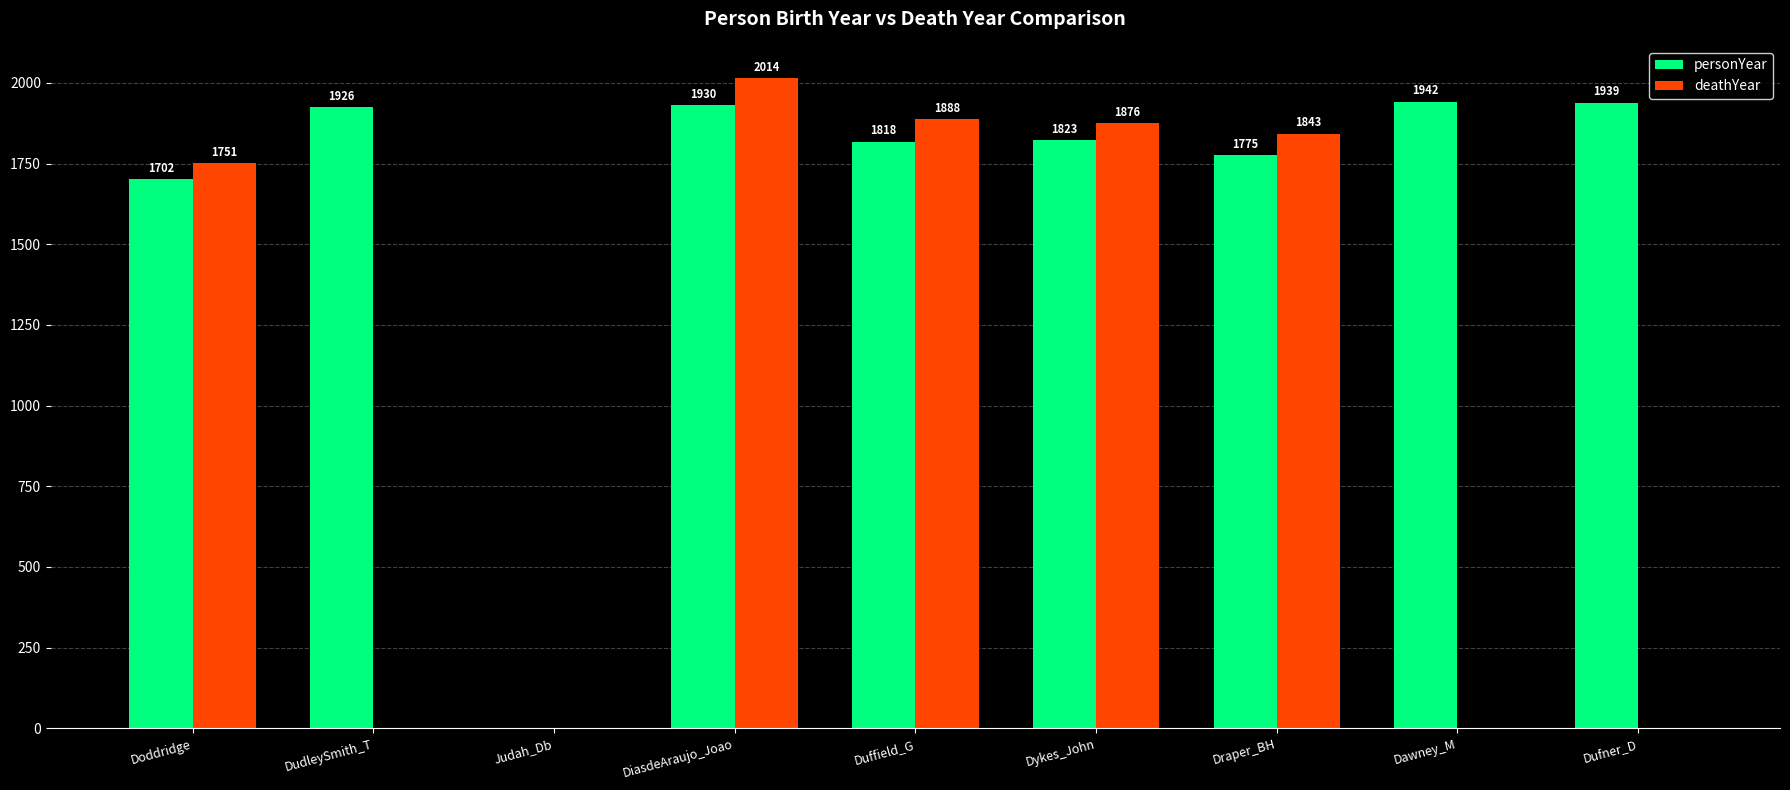

What is the maximum value for deathYear?

2014